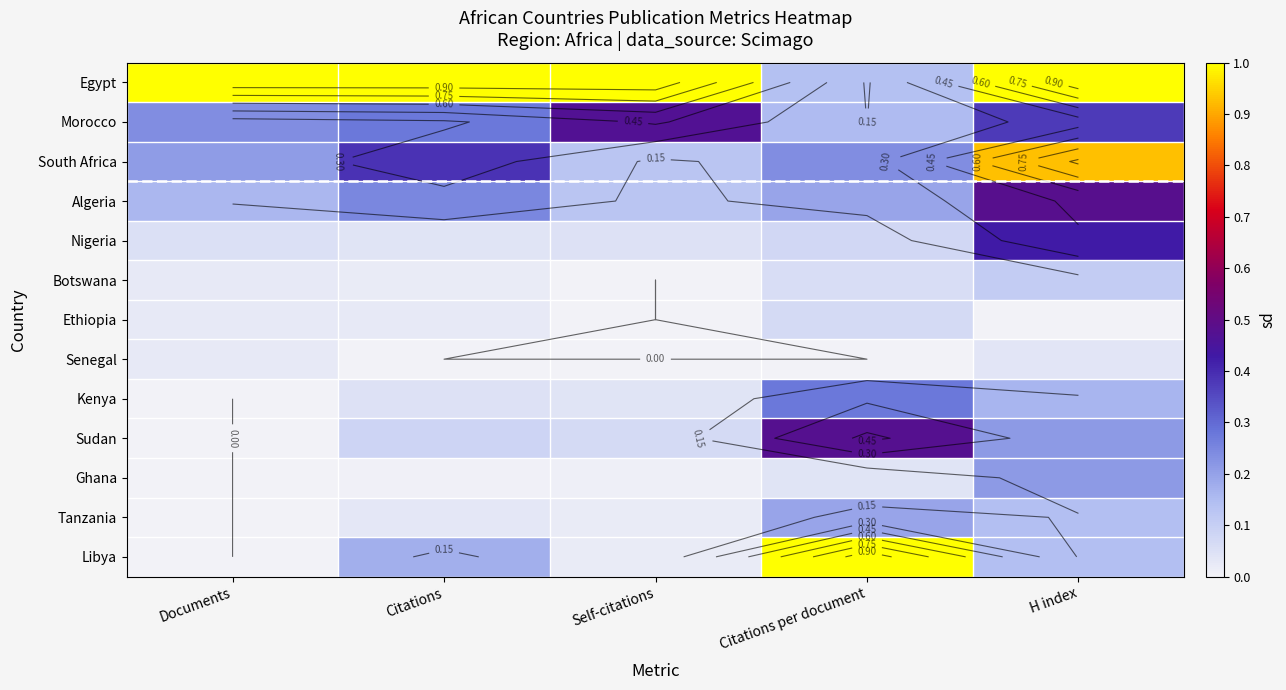

True or false: Botswana has a value of 0.0 at Citations.

True